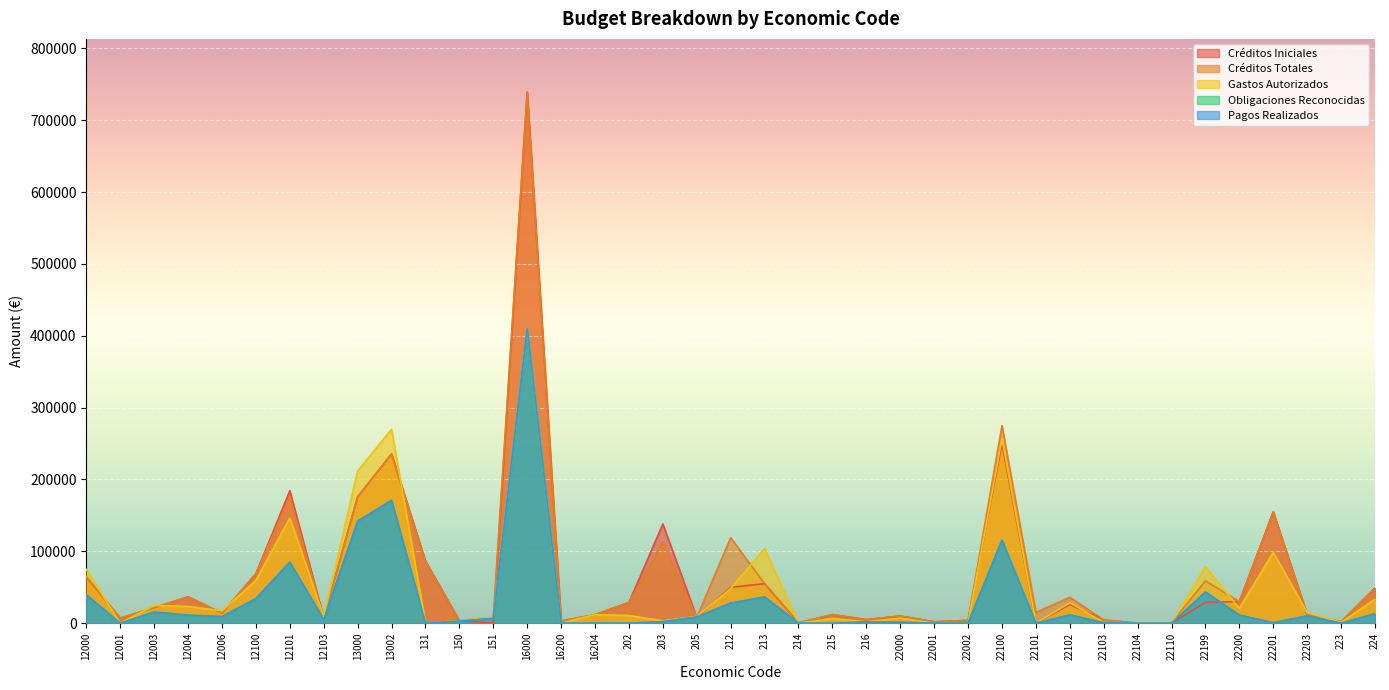

Count the number of categories in the chart.

39